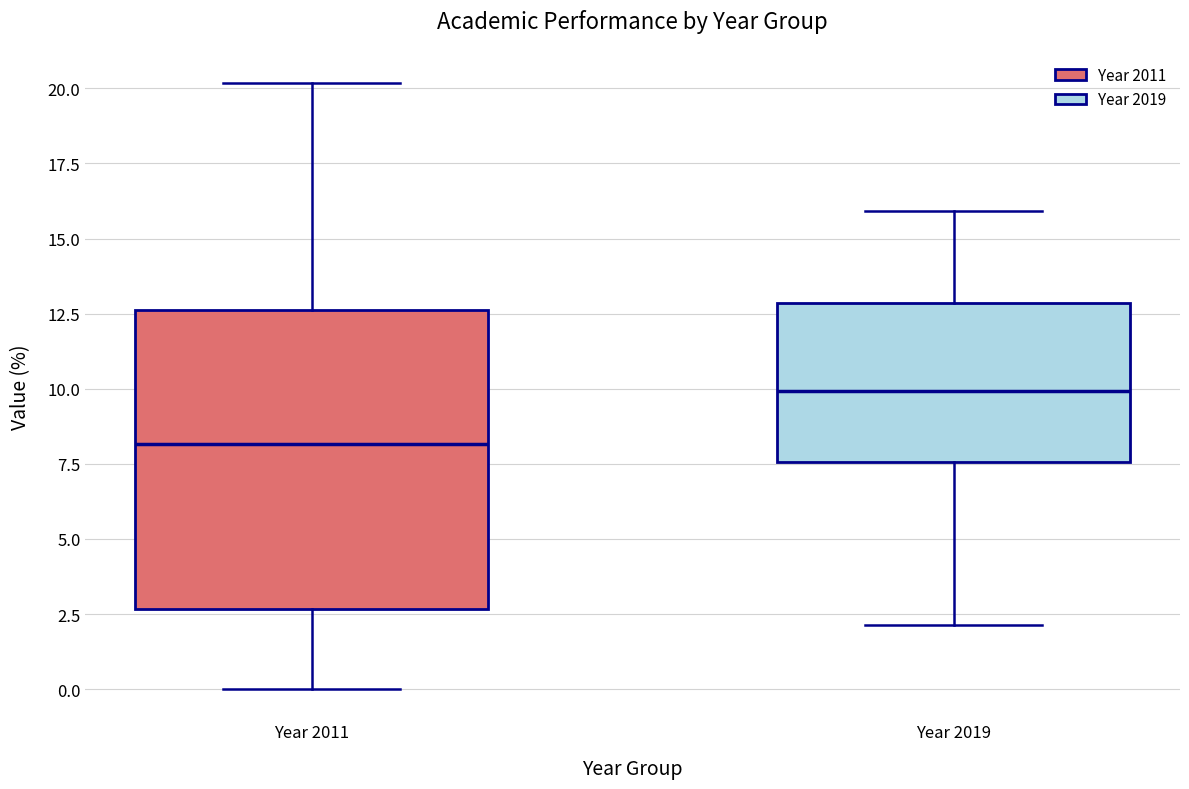

Which box's median line is the lowest?

Year 2011